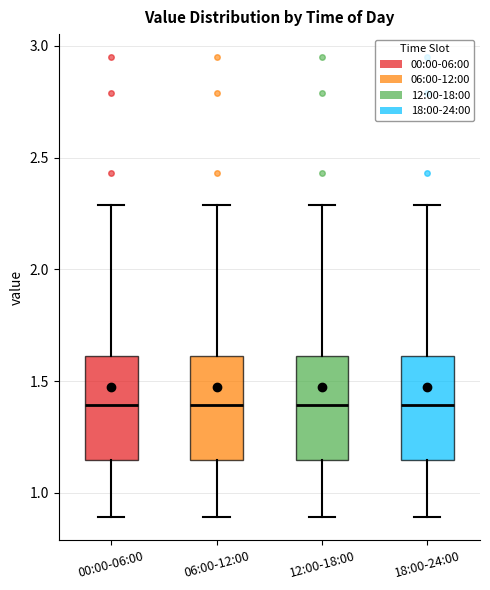

Reading left to right, transcribe this box plot: for each box, give where its median line is, the range the box spans, and where its two whiskers end, as read against the y-axis. The values are not printed on the chart, so give them approximately, as read against the axis.

00:00-06:00: median 1.40, box 1.15 to 1.60, whiskers 0.90 to 2.30
06:00-12:00: median 1.40, box 1.15 to 1.60, whiskers 0.90 to 2.30
12:00-18:00: median 1.40, box 1.15 to 1.60, whiskers 0.90 to 2.30
18:00-24:00: median 1.40, box 1.15 to 1.60, whiskers 0.90 to 2.30